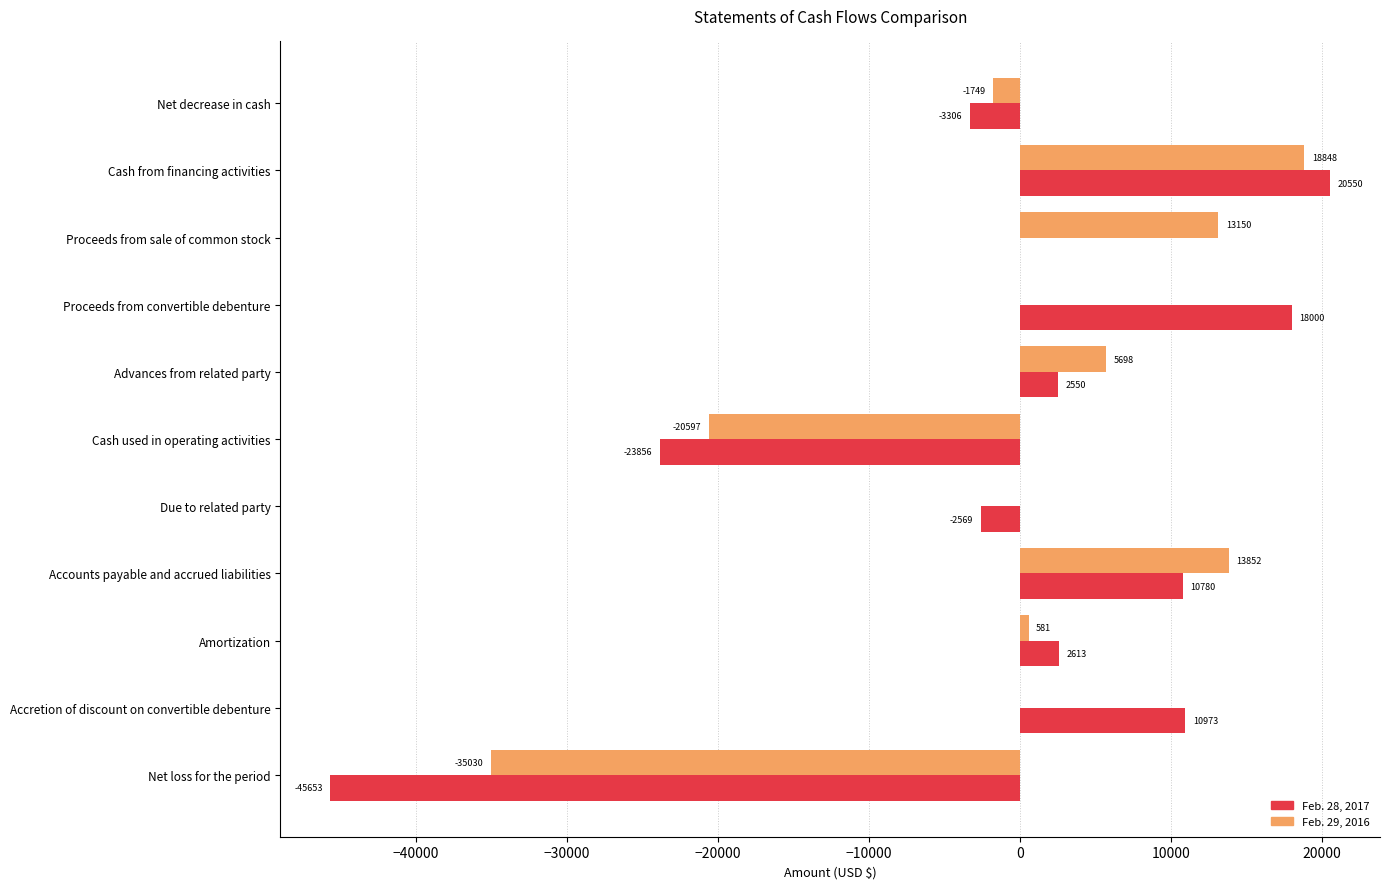

What is the sum of all Feb. 28, 2017 values?

-9918